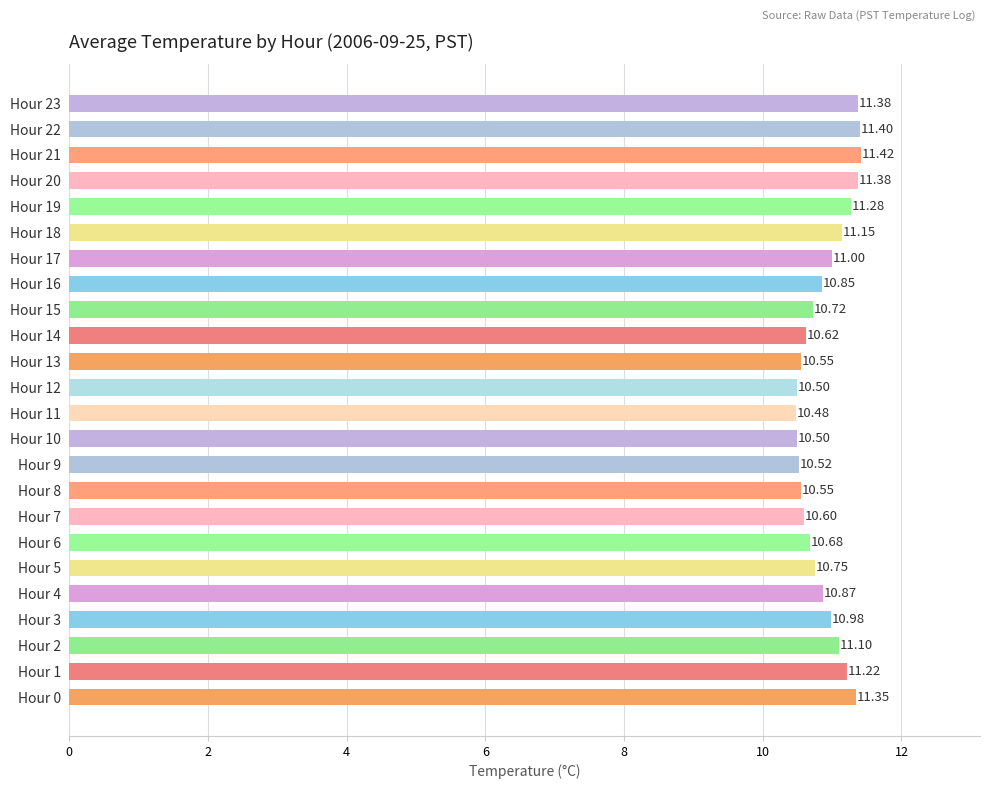

What is the greatest value displayed?

11.4